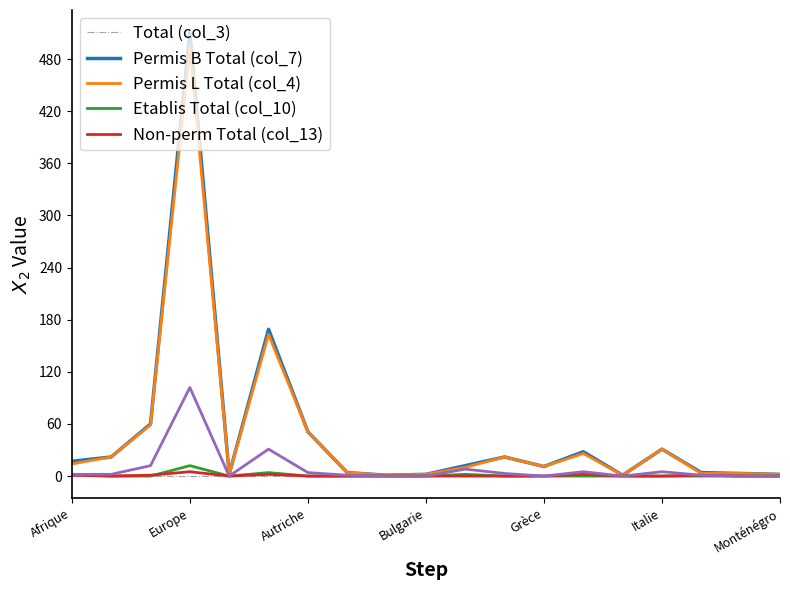

Which series has the largest range (max minus min)?

Total (col_3)